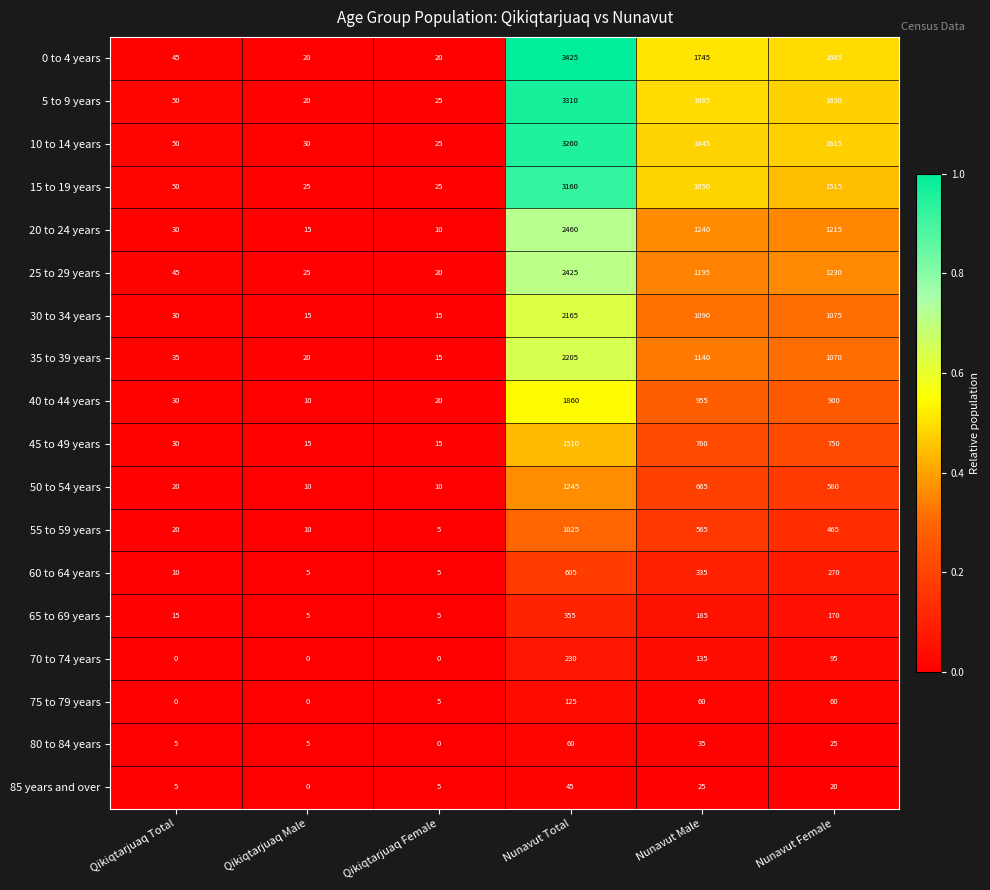

At which category is the sum across all series the highest?

Nunavut Total